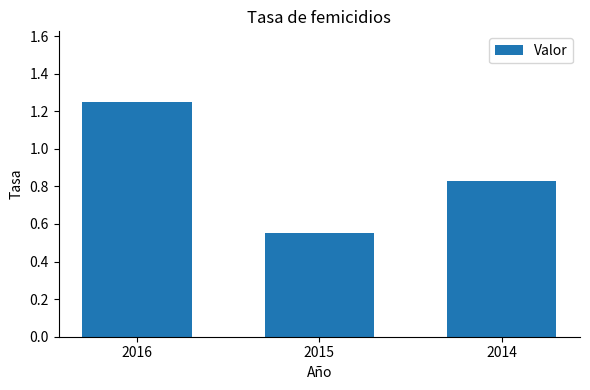

Which label corresponds to the largest value in the chart?

2016